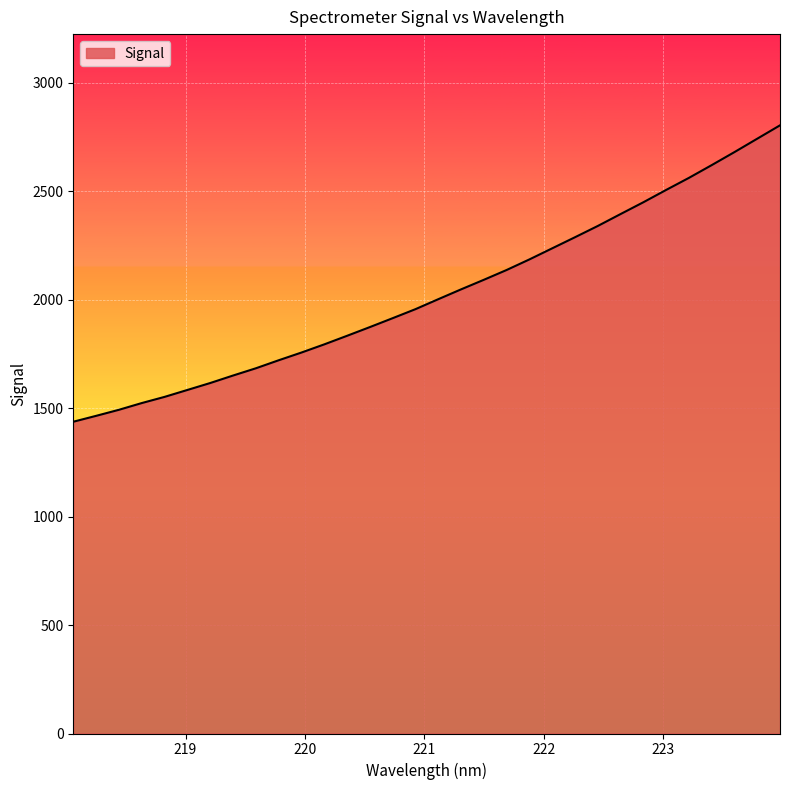

What is the difference between the maximum and minimum values?

1365.9